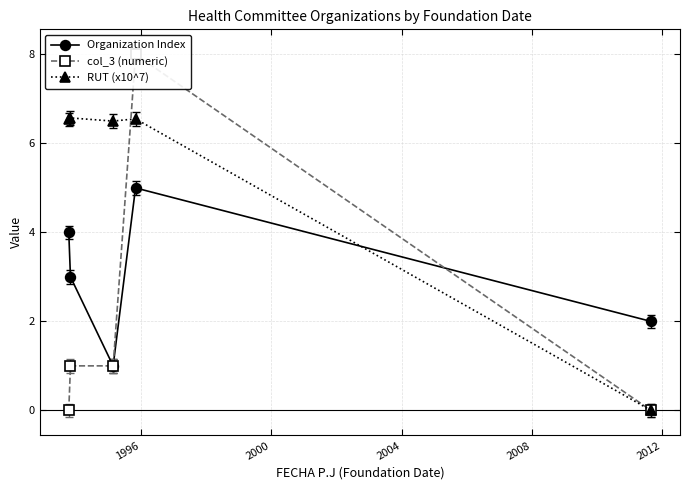

In Organization Index, how many points are lower than both neighbors (excluding endpoints)?

1